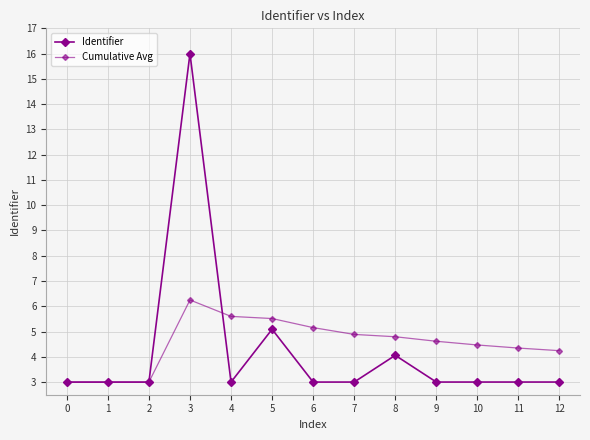

How many lines are shown in the chart?

2